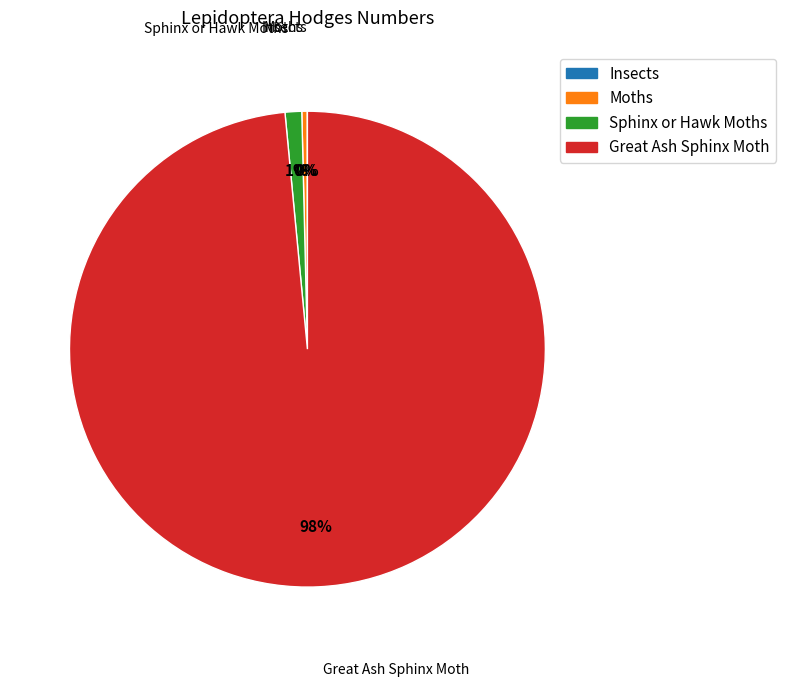

To the nearest percent, what is the average slice percentage?

25%